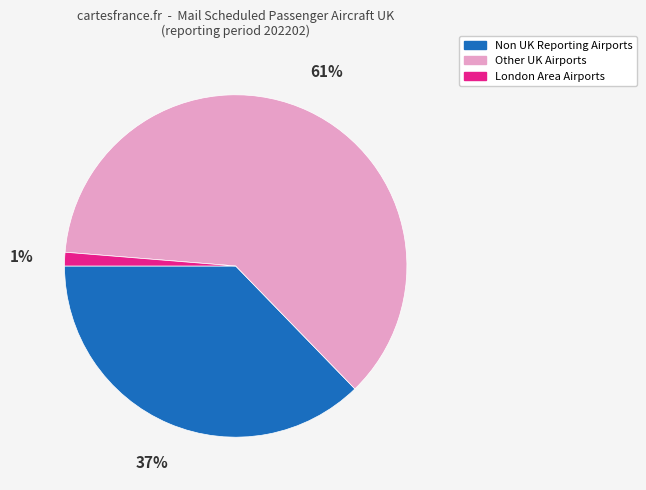

Is there any slice that represents more than half of the pie?

Yes